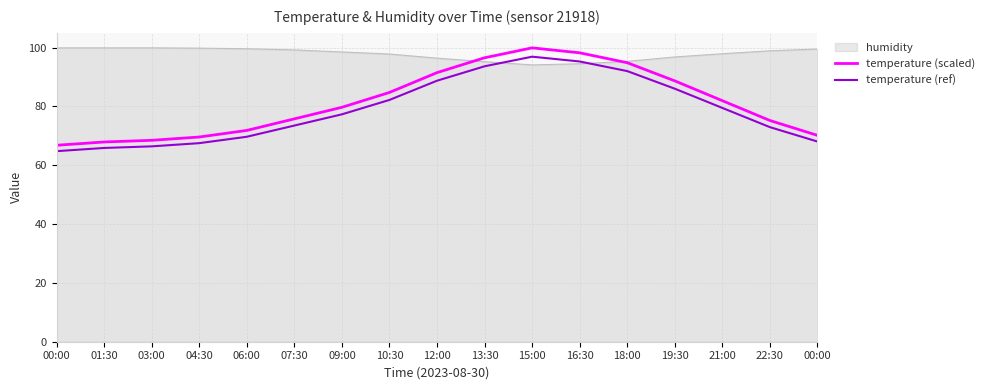

What is the highest value of the temperature (ref) series?

96.9